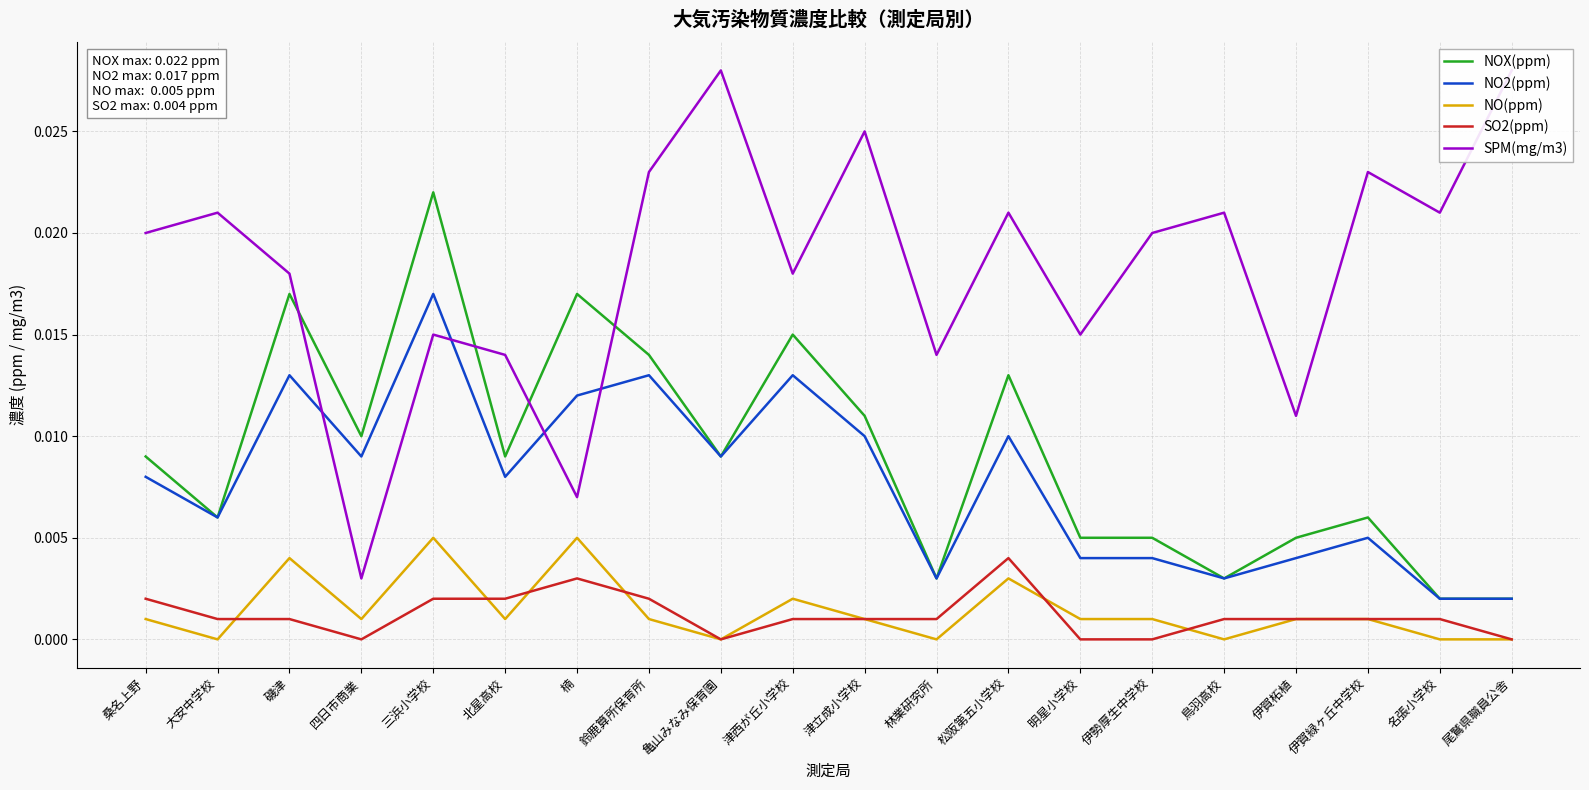

How many SPM(mg/m3) values are between 0 and 1?

20